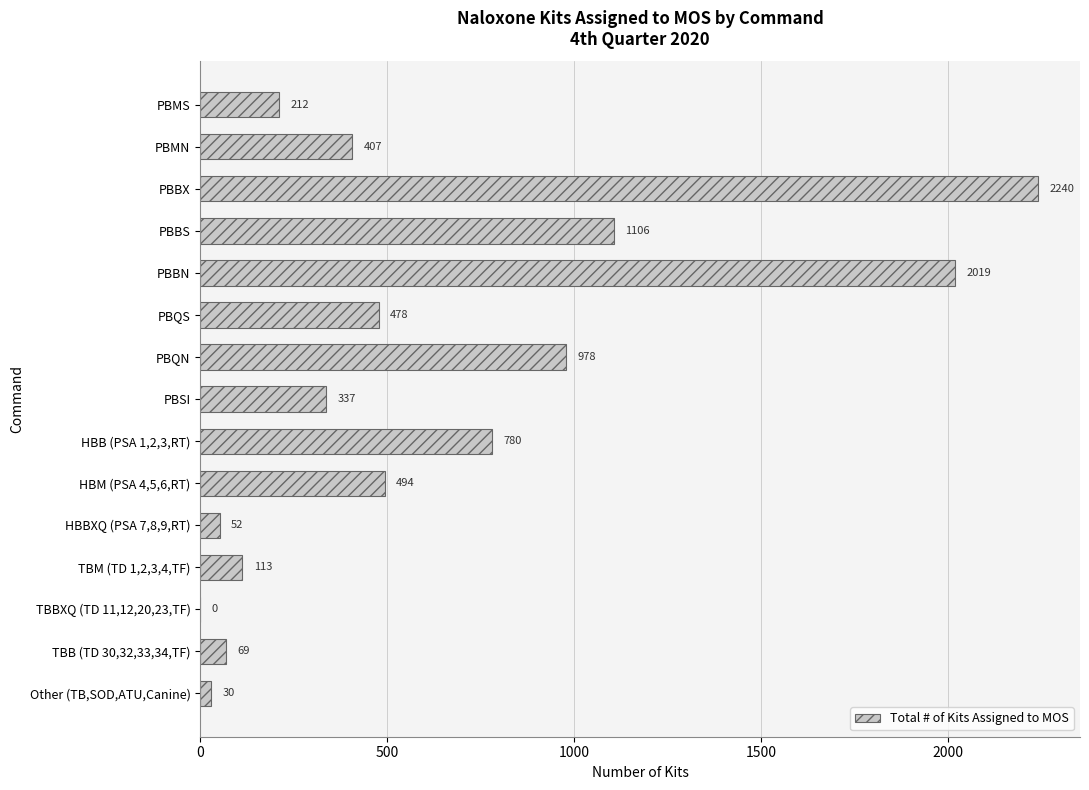

Is it true that the value at PBMS is 57?

False